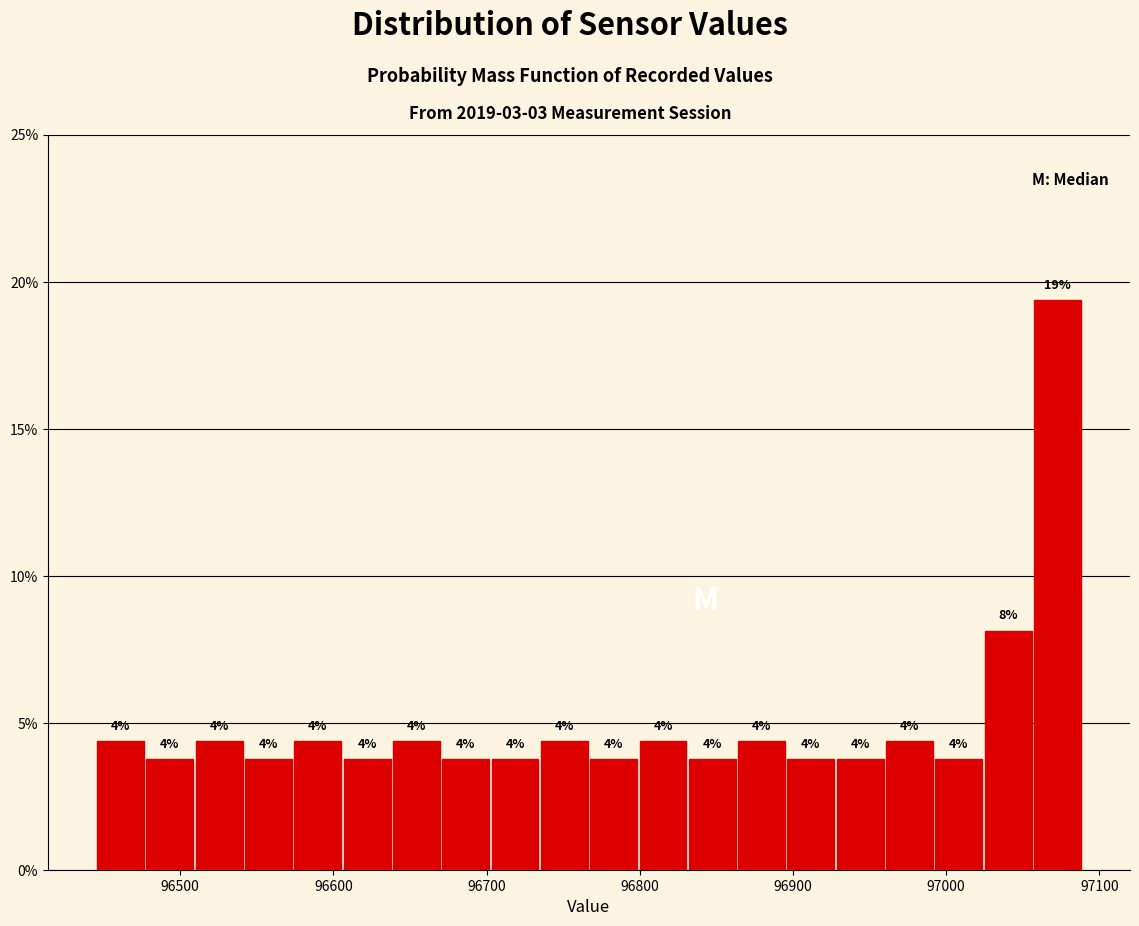

Around what value on the x-axis is the tallest bar? Give the approximate position of its centre, as read against the axis.

97070